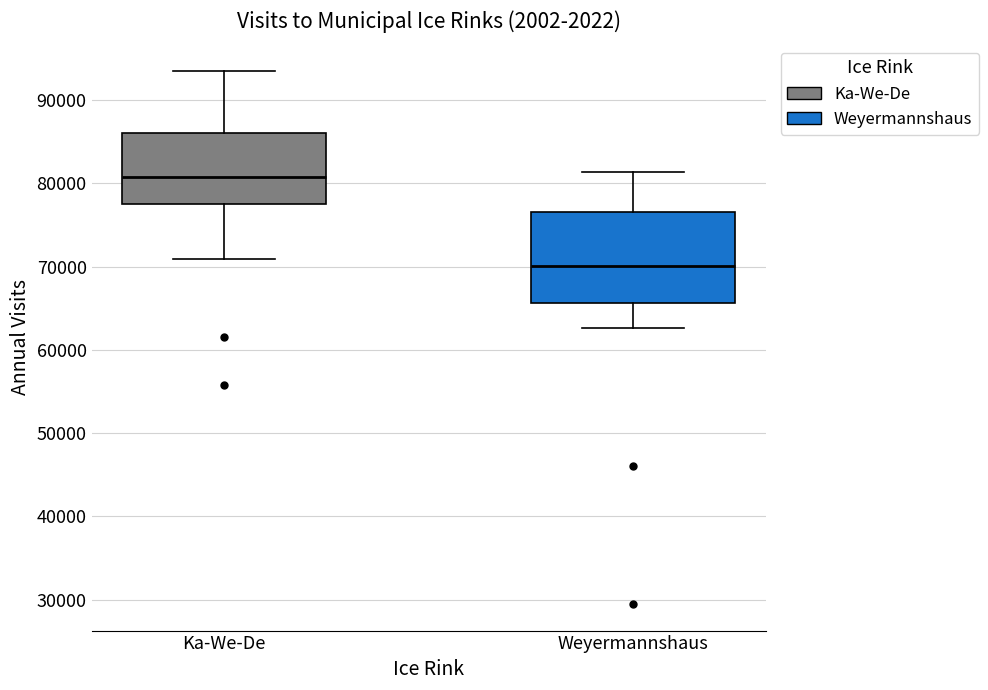

Reading left to right, read every box against the y-axis: the position of its median line, the range the box covers, and the ends of its whiskers. The values are not printed on the chart, so give them approximately, as read against the axis.

Ka-We-De: median 81000, box 77000 to 86000, whiskers 71000 to 94000
Weyermannshaus: median 70000, box 66000 to 77000, whiskers 63000 to 81000